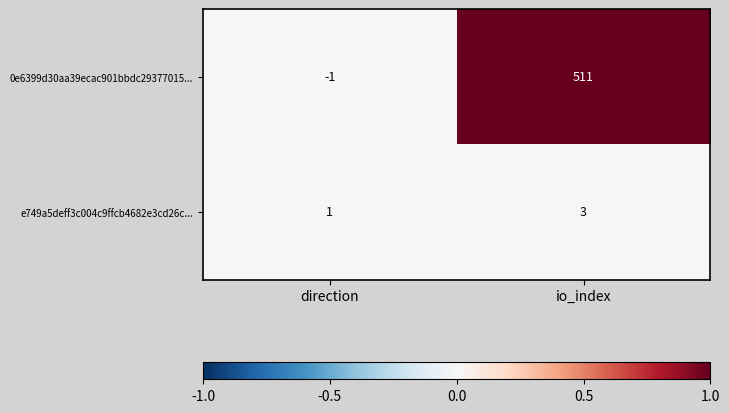

Reading left to right, transcribe all the data shown in this chart.

0e6399d30aa39ecac901bbdc29377015...: direction=-1	io_index=511
e749a5deff3c004c9ffcb4682e3cd26c...: direction=1	io_index=3